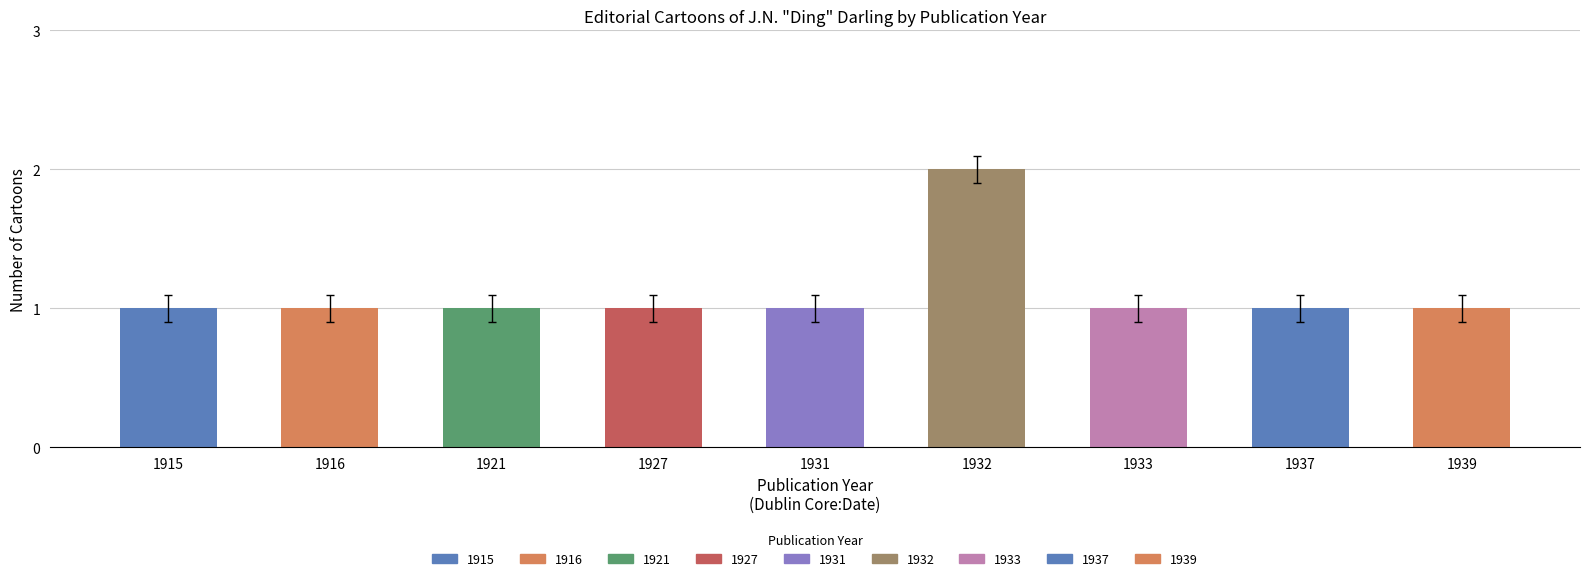

What is the average value?

1